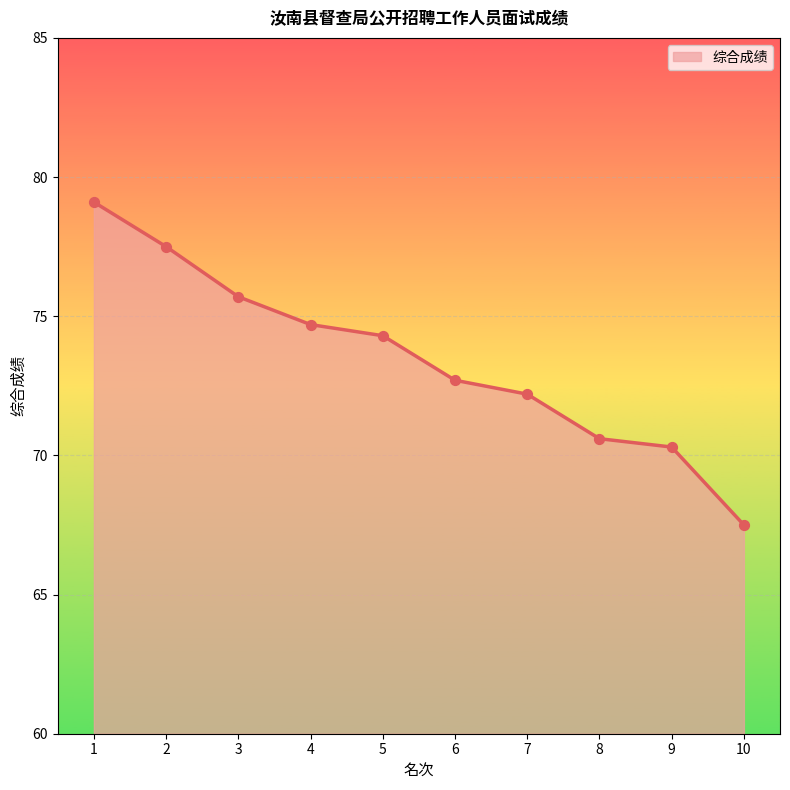

What is the change in value from 4 to 6?

-2.0